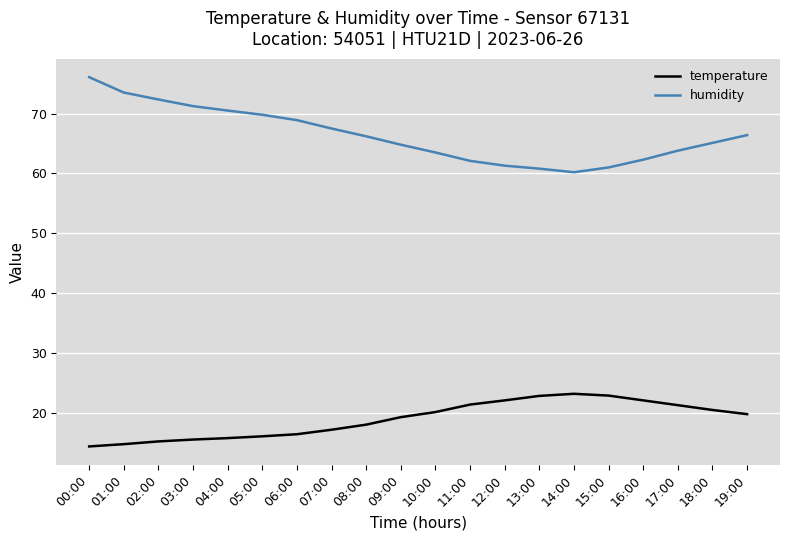

What is the difference between the humidity values at 09:00 and 03:00?

6.4